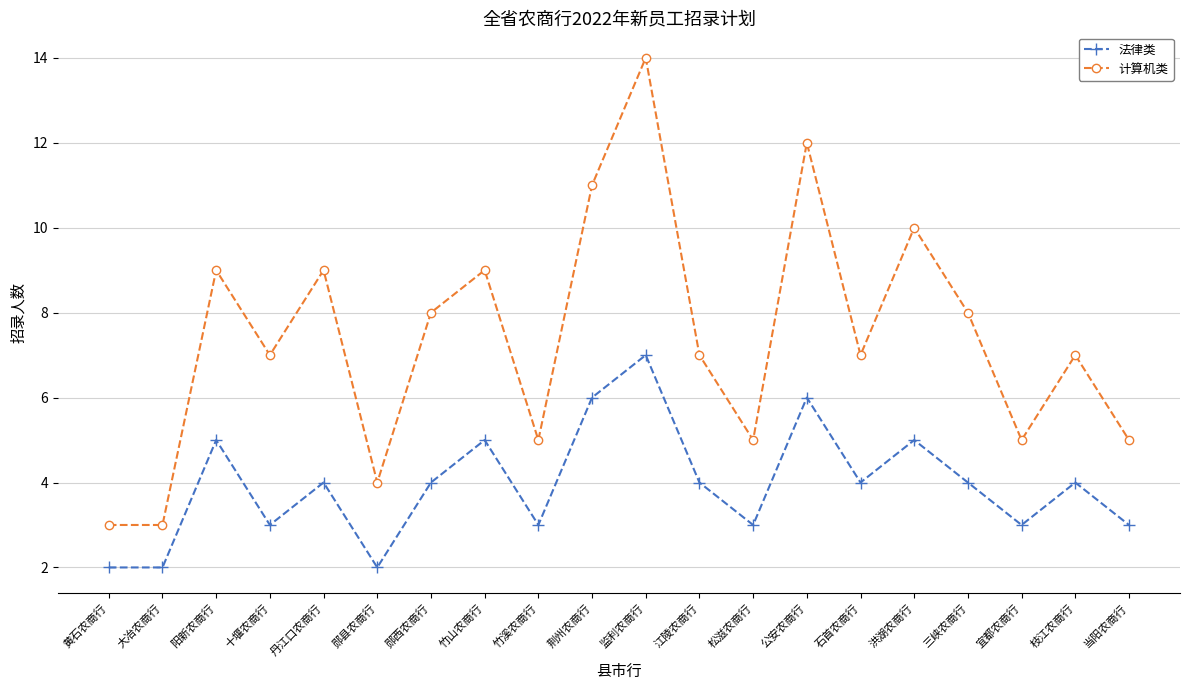

Does the chart have visible grid lines?

Yes